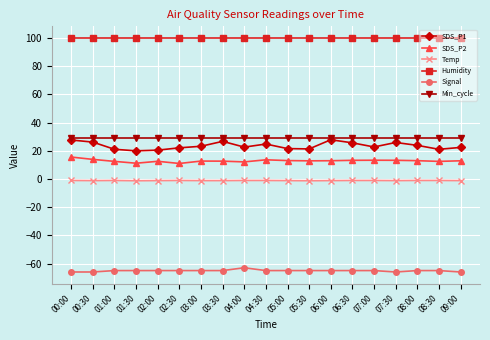

What is the value of the SDS_P1 point at the 17th from the left?

23.8